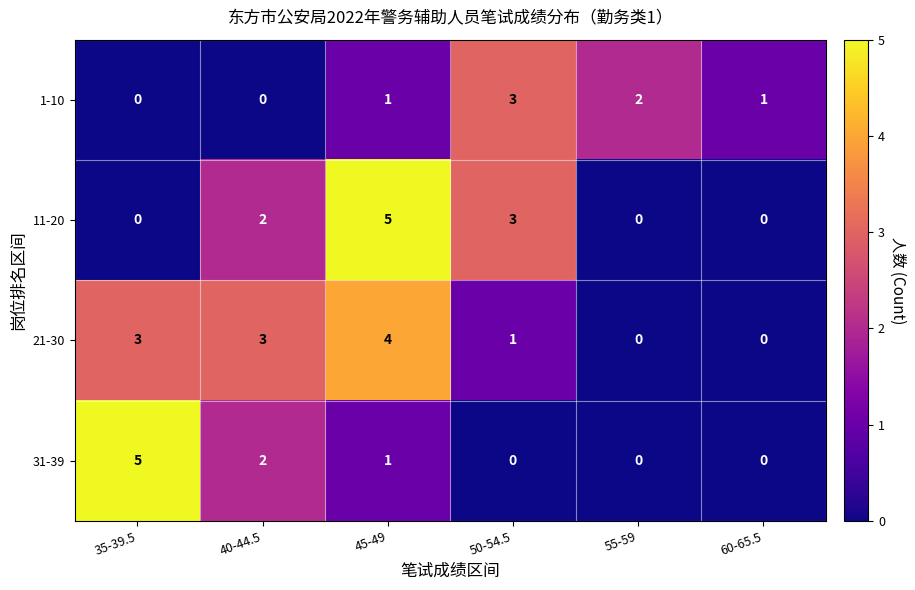

Reading left to right, extract all data points from this chart.

1-10: 35-39.5=0	40-44.5=0	45-49=1	50-54.5=3	55-59=2	60-65.5=1
11-20: 35-39.5=0	40-44.5=2	45-49=5	50-54.5=3	55-59=0	60-65.5=0
21-30: 35-39.5=3	40-44.5=3	45-49=4	50-54.5=1	55-59=0	60-65.5=0
31-39: 35-39.5=5	40-44.5=2	45-49=1	50-54.5=0	55-59=0	60-65.5=0